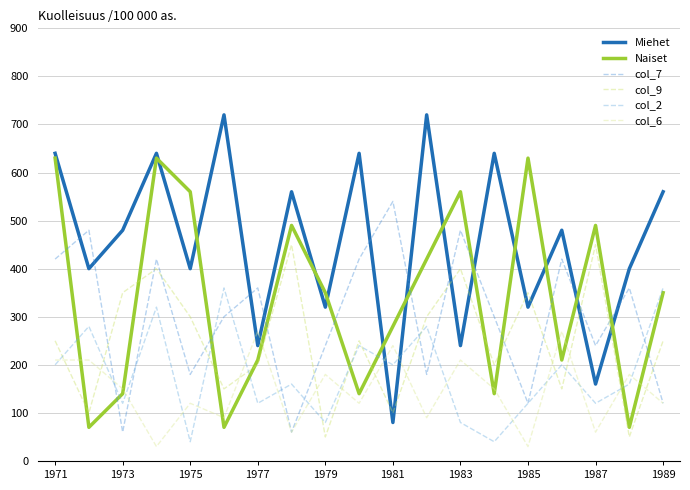

Does the chart have visible grid lines?

Yes